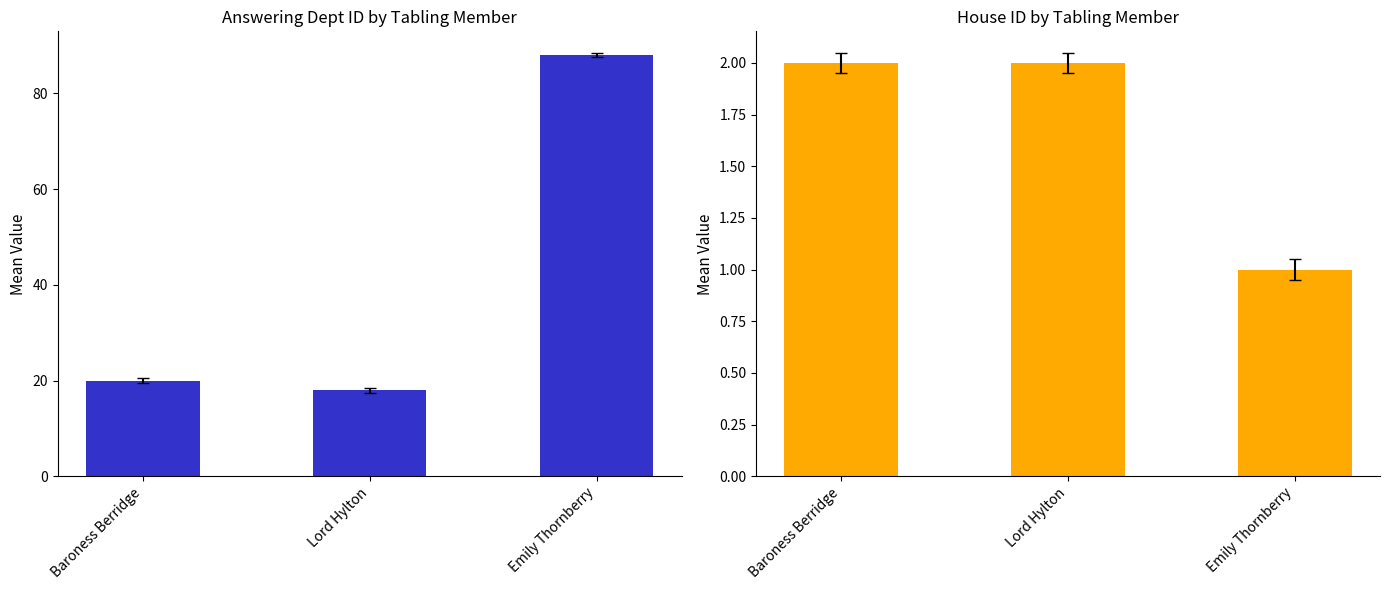

What is the difference between the answering dept id values at Baroness Berridge and Lord Hylton?

2